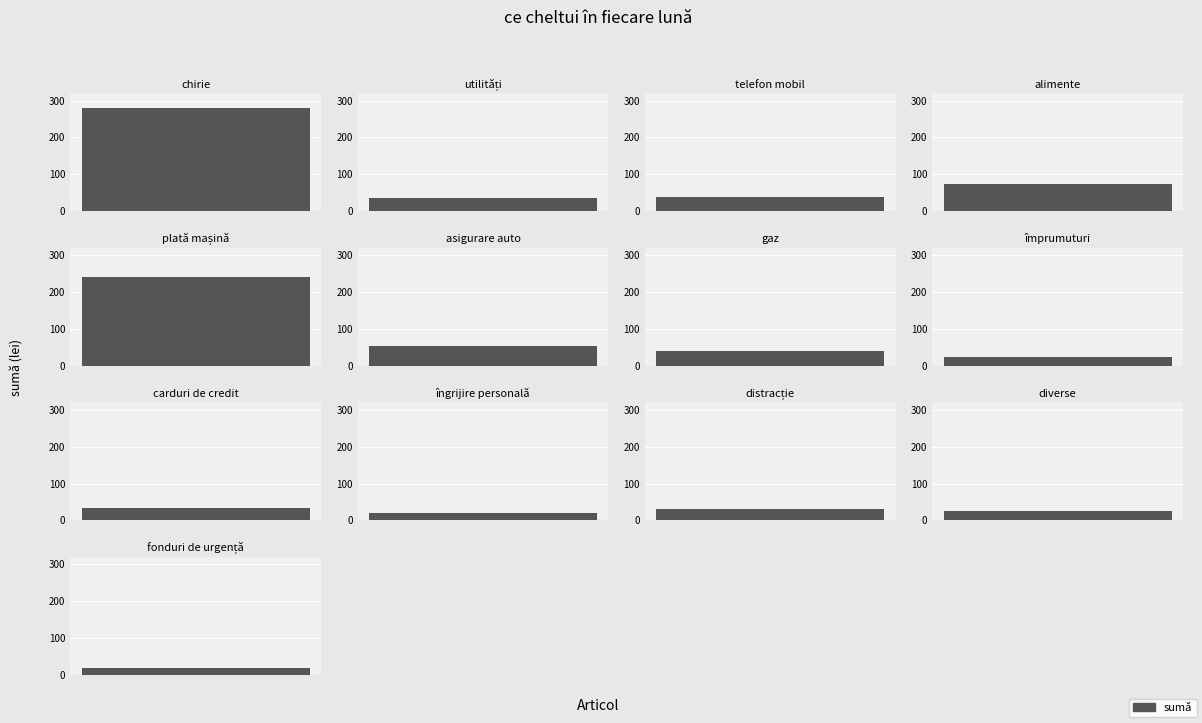

What is the difference between the maximum and minimum values?

260